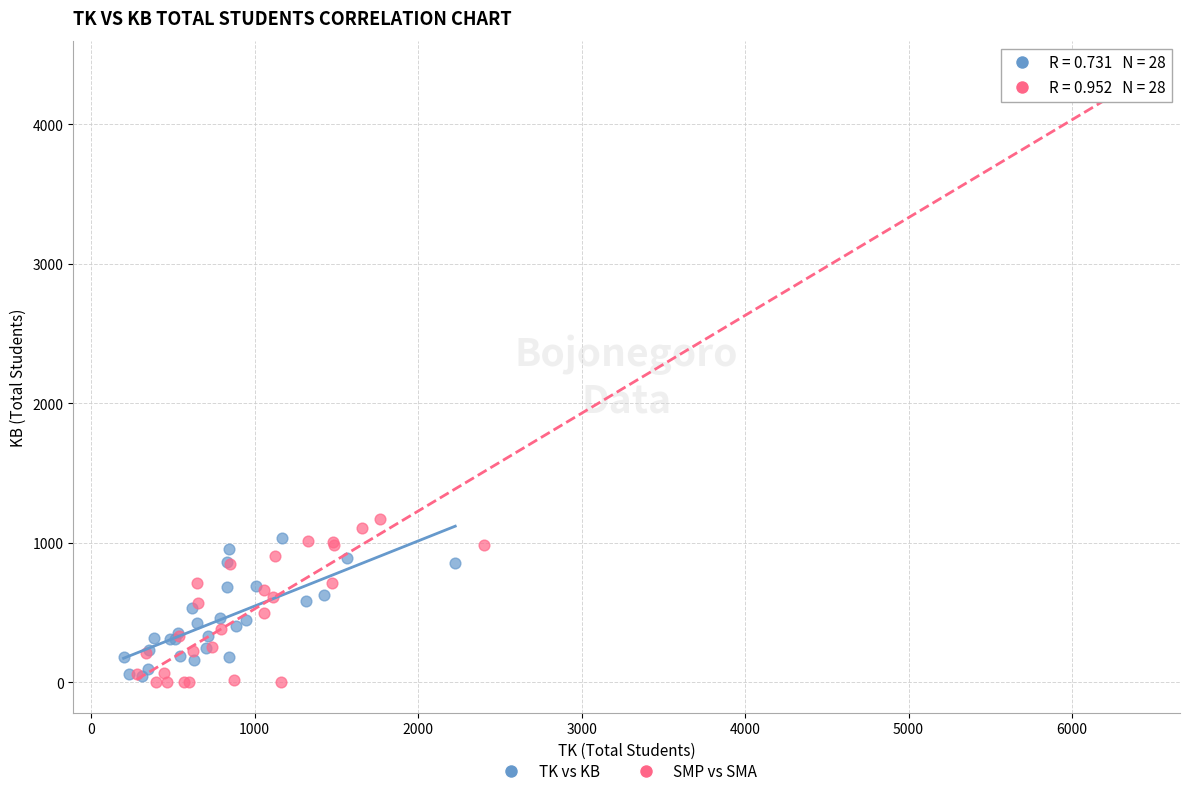

Which series contains the lowest Y value?

SMP vs SMA